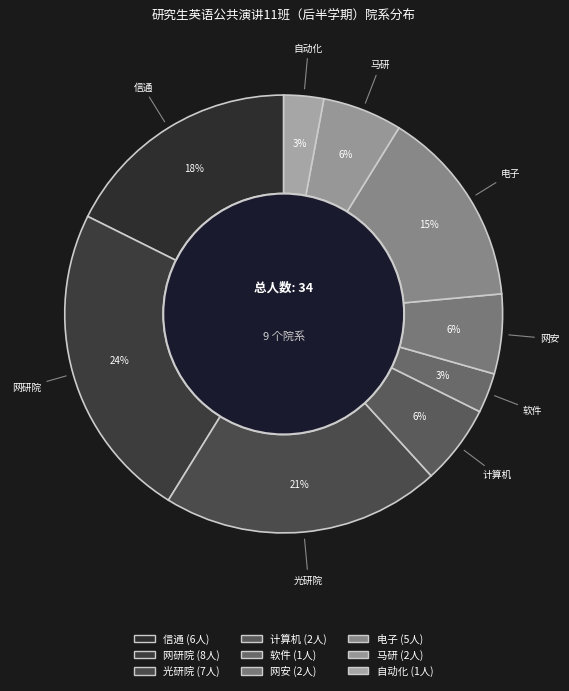

Is there any slice that represents more than half of the pie?

No